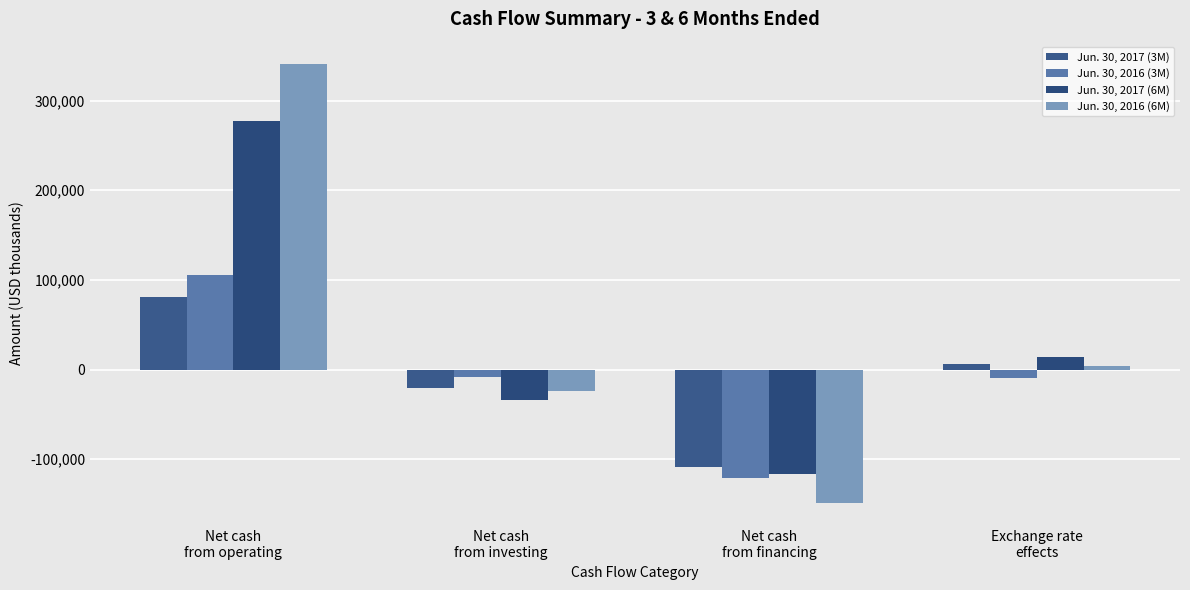

At which label is Jun. 30, 2017 (6M) closest to 80036?

Exchange rate
effects